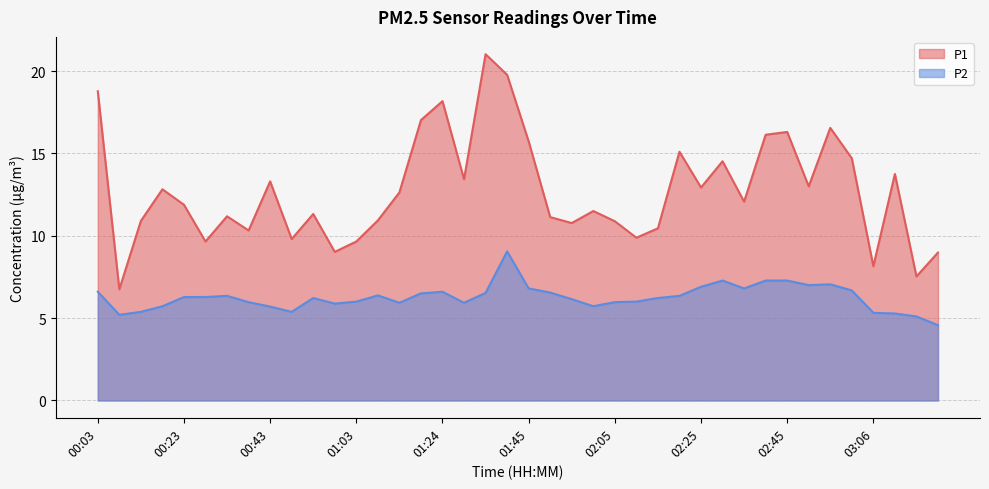

Which series has the widest spread of values?

P1